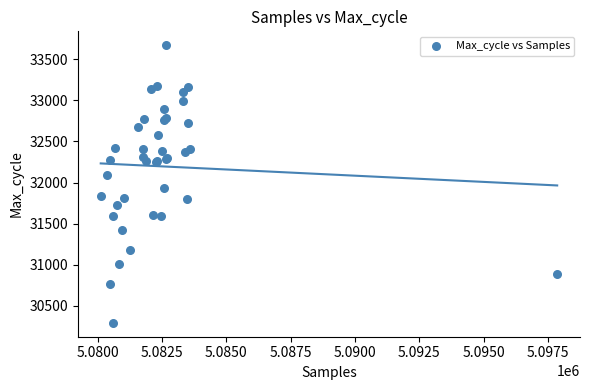

What Y value in the scatter plot is closest to 31982?

31938